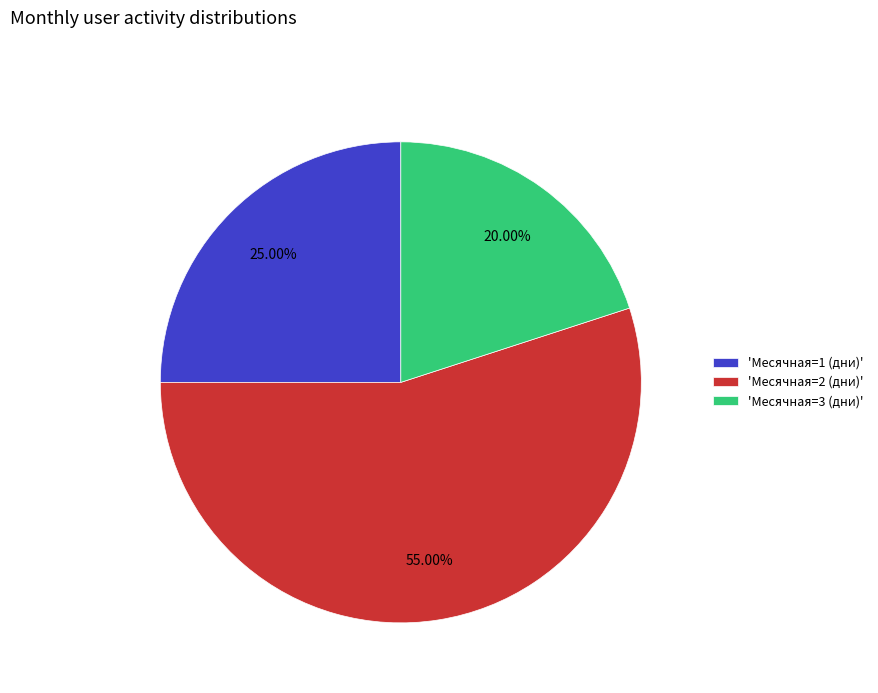

What is the majority slice?

'Месячная=2 (дни)'